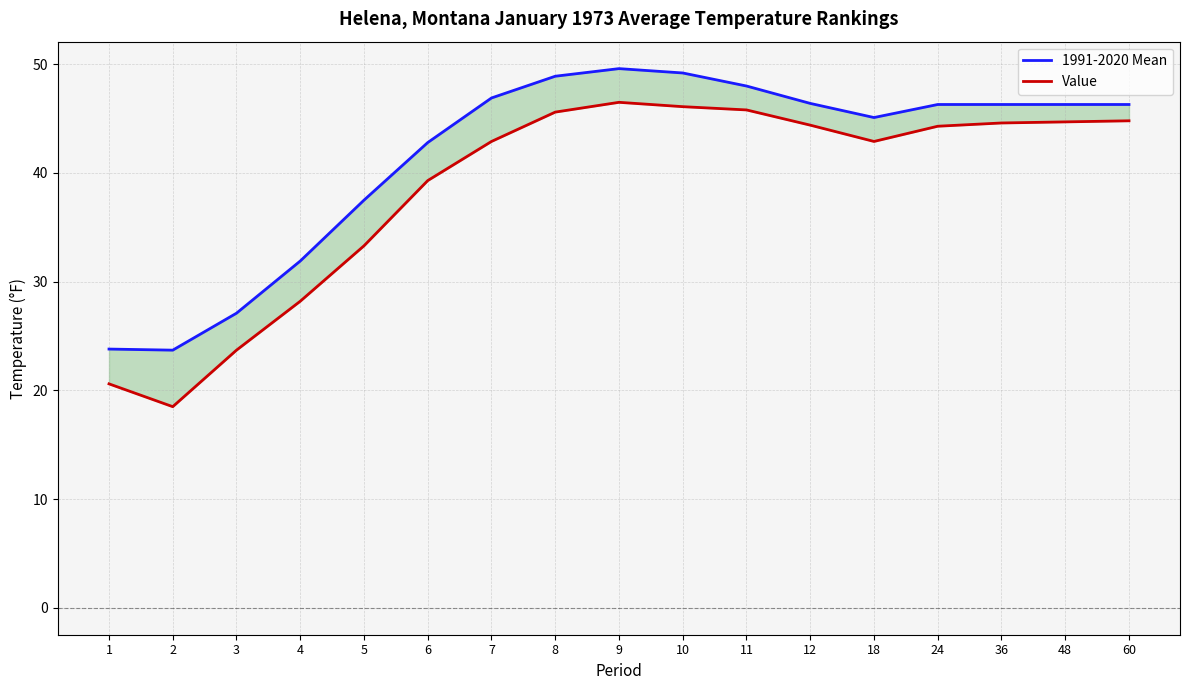

At which label does Value first exceed 44?

8